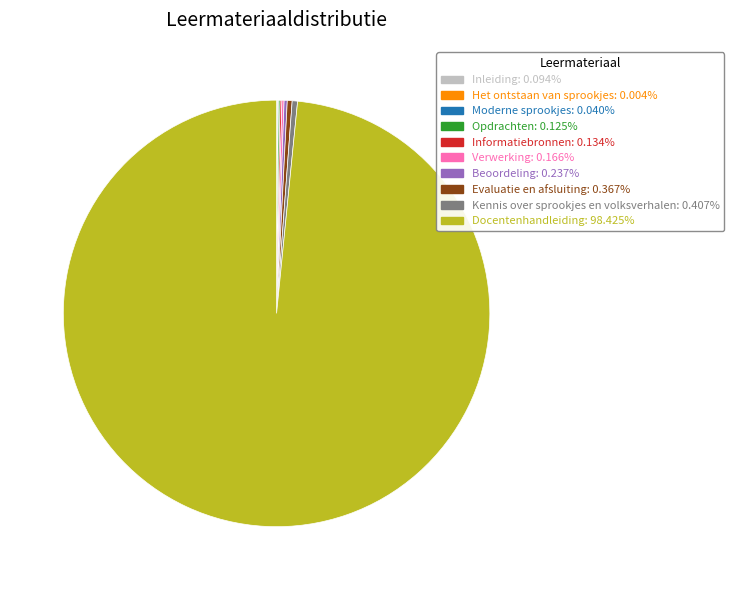

Is the sum of Evaluatie en afsluiting: 0.367% and Docentenhandleiding: 98.425% greater than half?

Yes